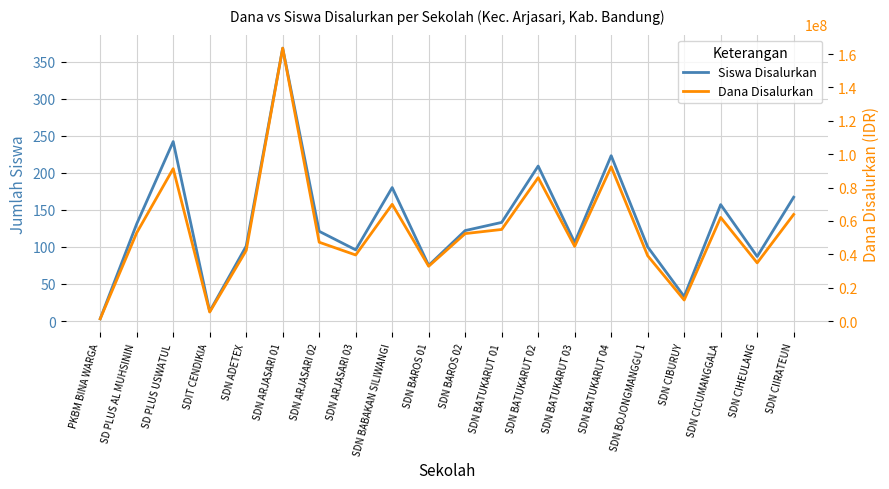

Count the number of data series in this chart.

2